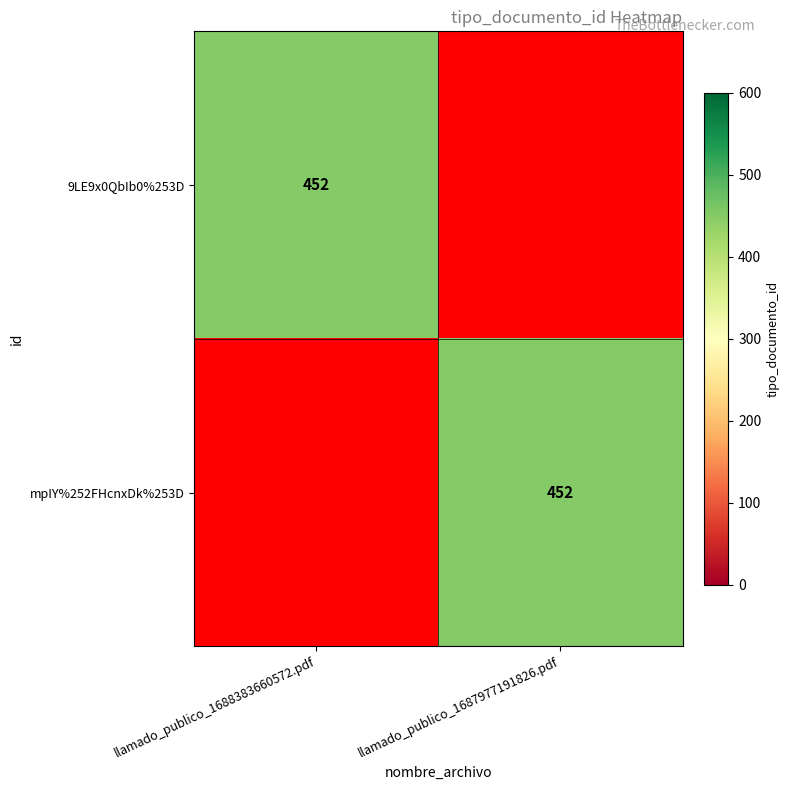

What is the spread (max minus min) of values at llamado_publico_1688383660572.pdf?

452